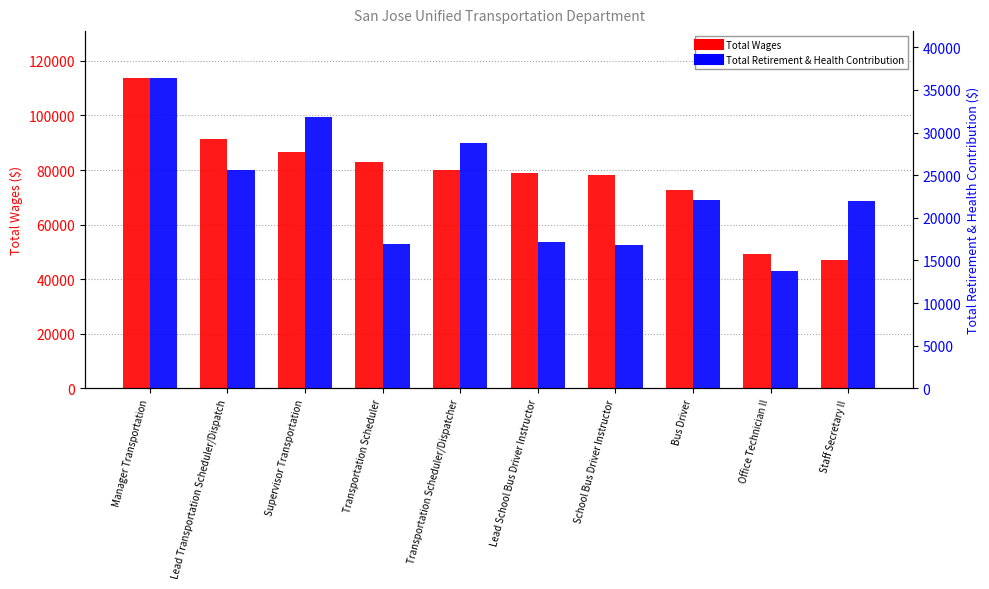

At which label does Total Wages reach its peak?

Manager Transportation